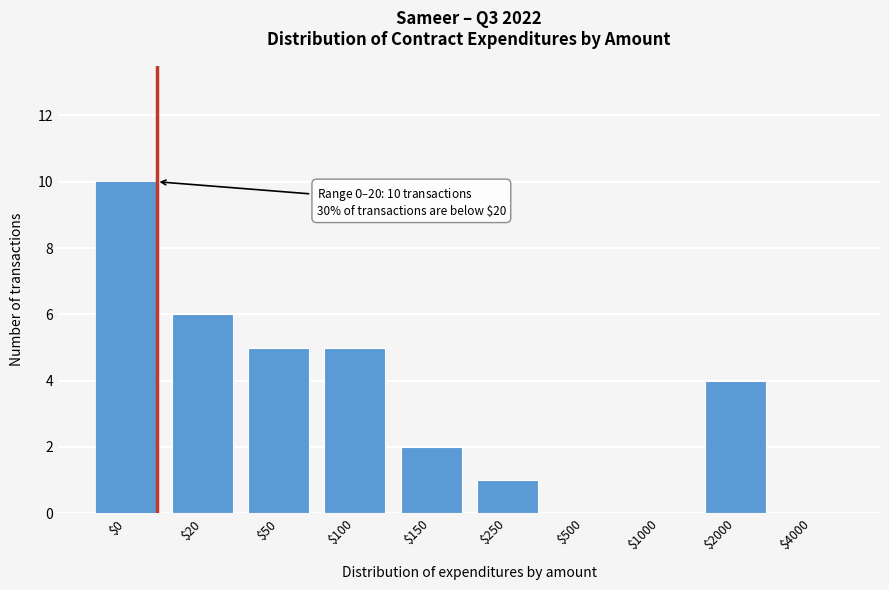

The chart shows a value of 0 at $500. True or false?

True